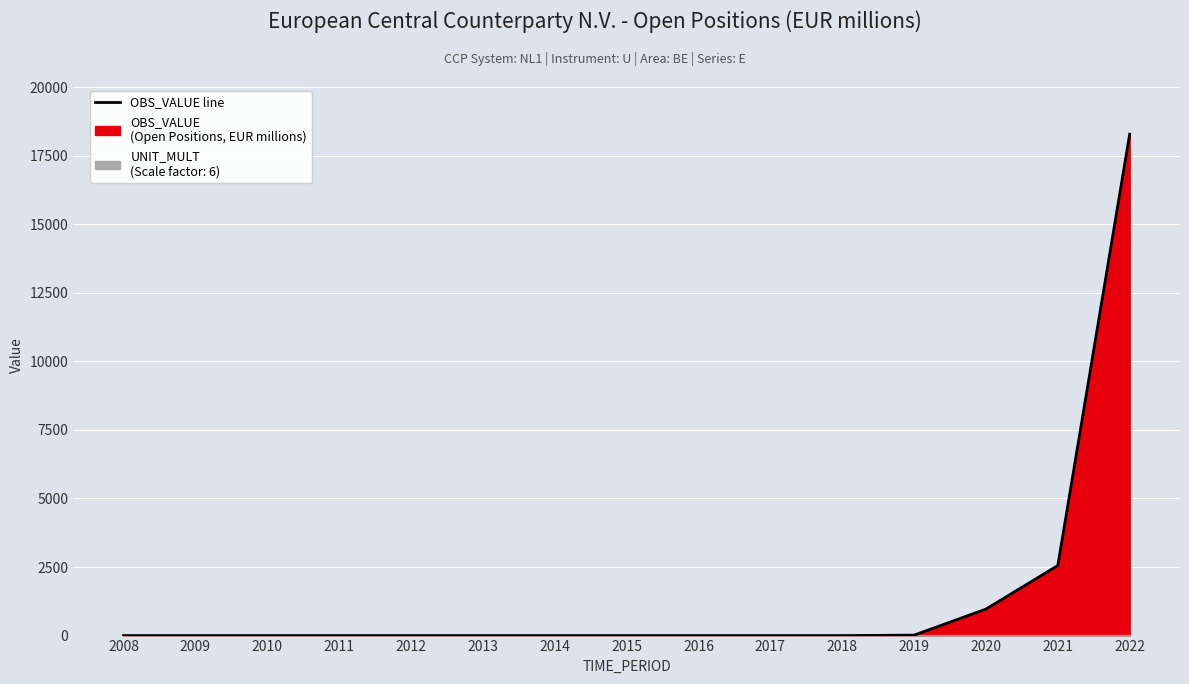

List the labels in order of value, smallest first.

2008, 2009, 2010, 2011, 2012, 2013, 2014, 2015, 2016, 2017, 2018, 2019, 2020, 2021, 2022